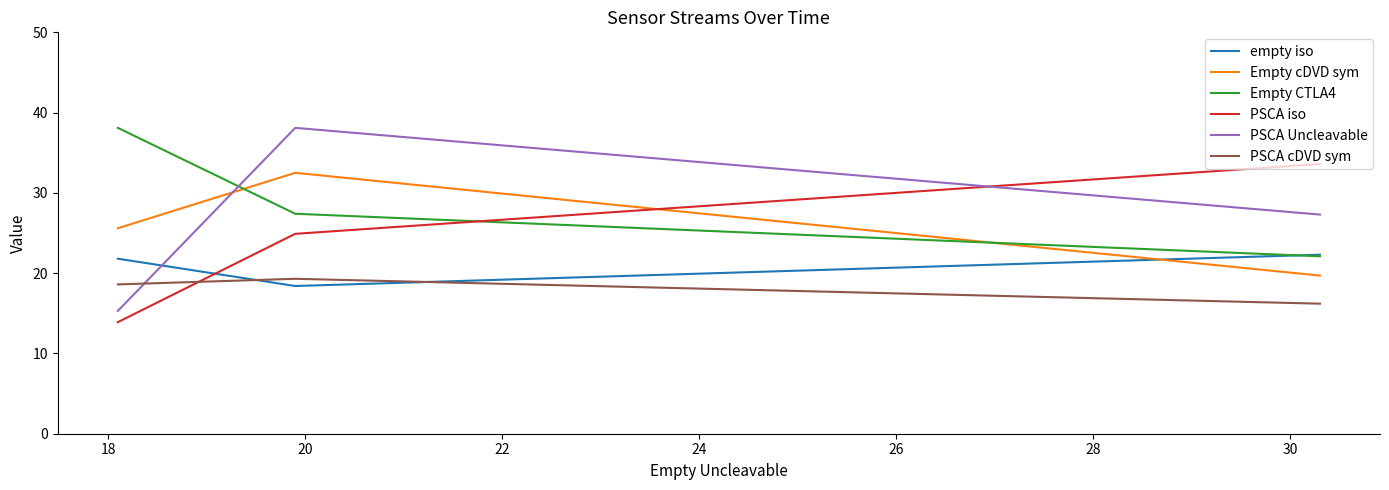

Count the number of categories in the chart.

3